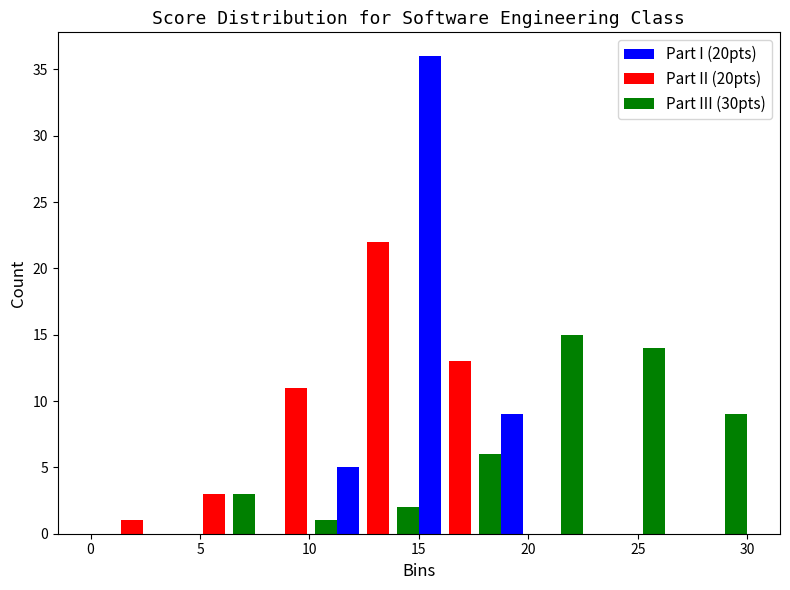

What is the height of the Part II (20pts) bar covering 3.75 to 7.50 on the x-axis? Neither the bar edges nor the heights are printed on the chart, so give them approximately, as read against the axes.

3